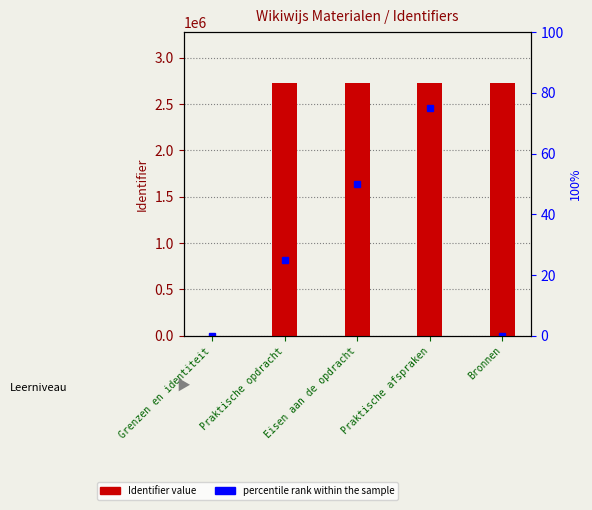

Where is the data nearest to the value 1365327?

Praktische opdracht